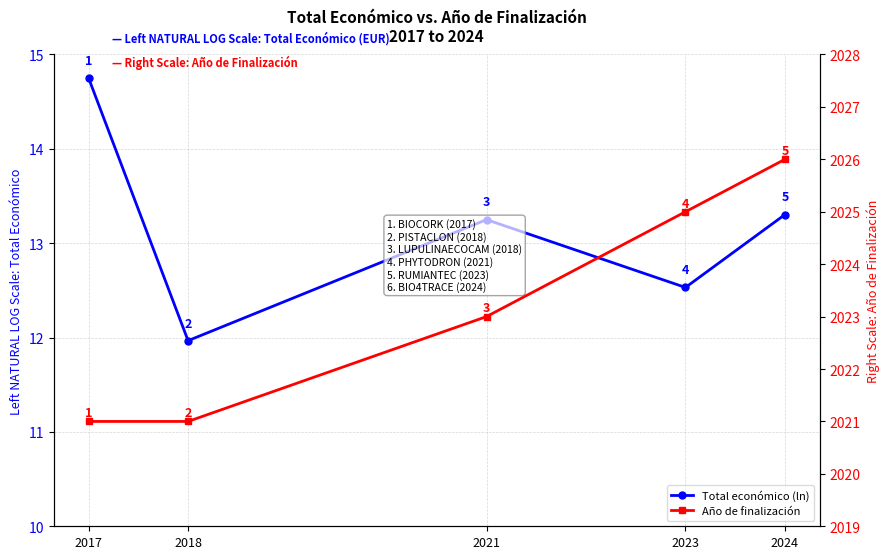

True or false: Año de finalización and Total económico (ln) cross at least once.

False